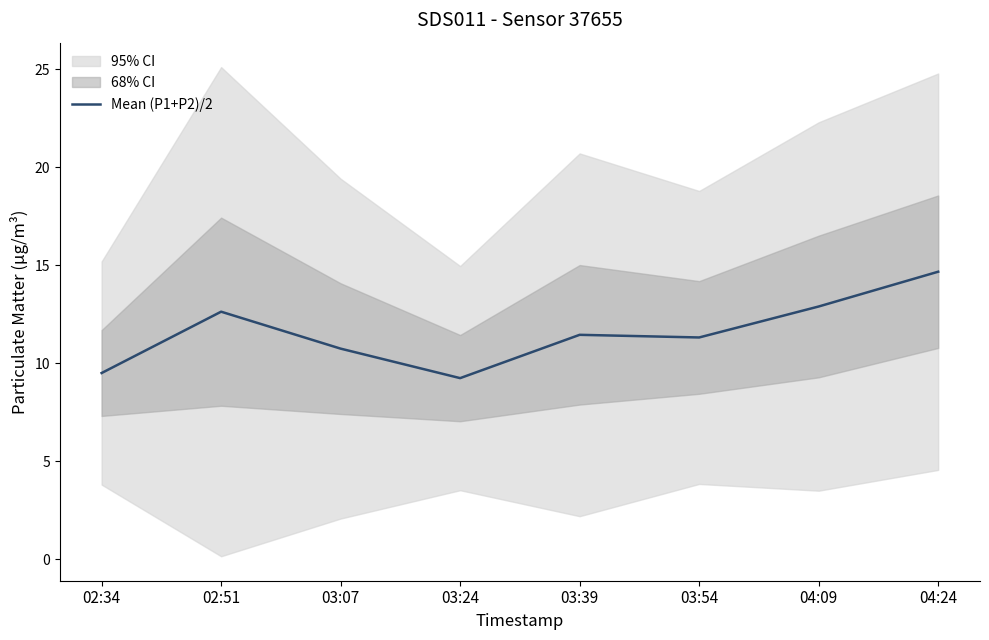

Which has a higher value, 03:07 or 04:24?

04:24